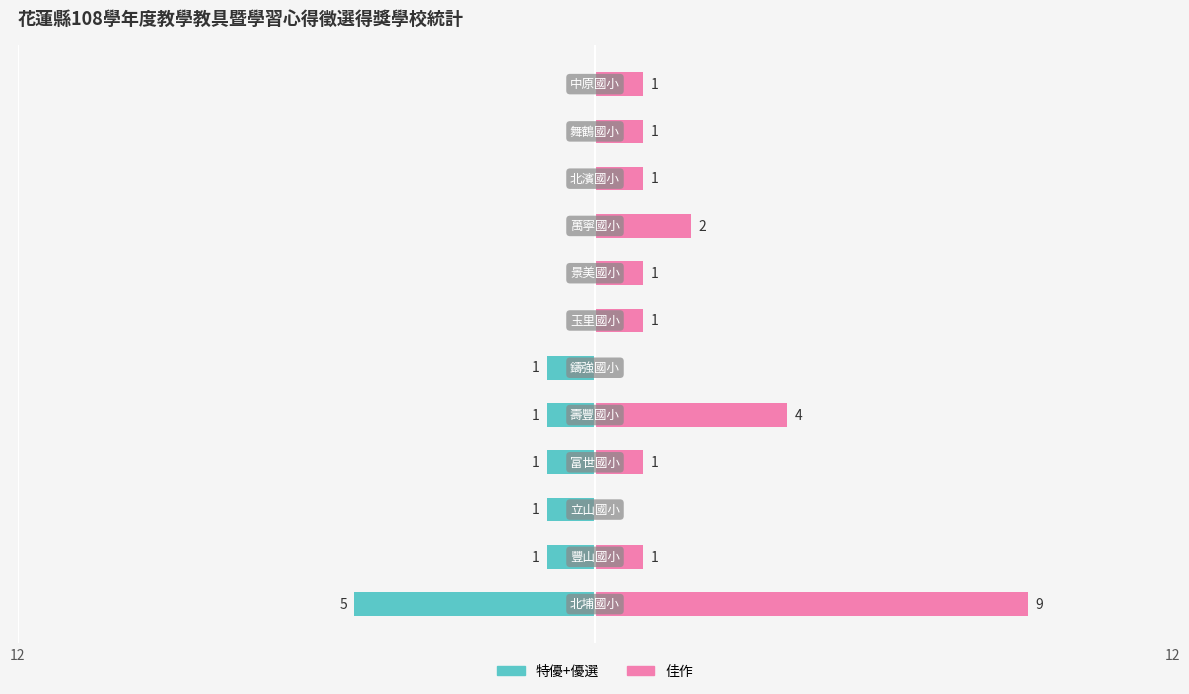

Count the number of data series in this chart.

2